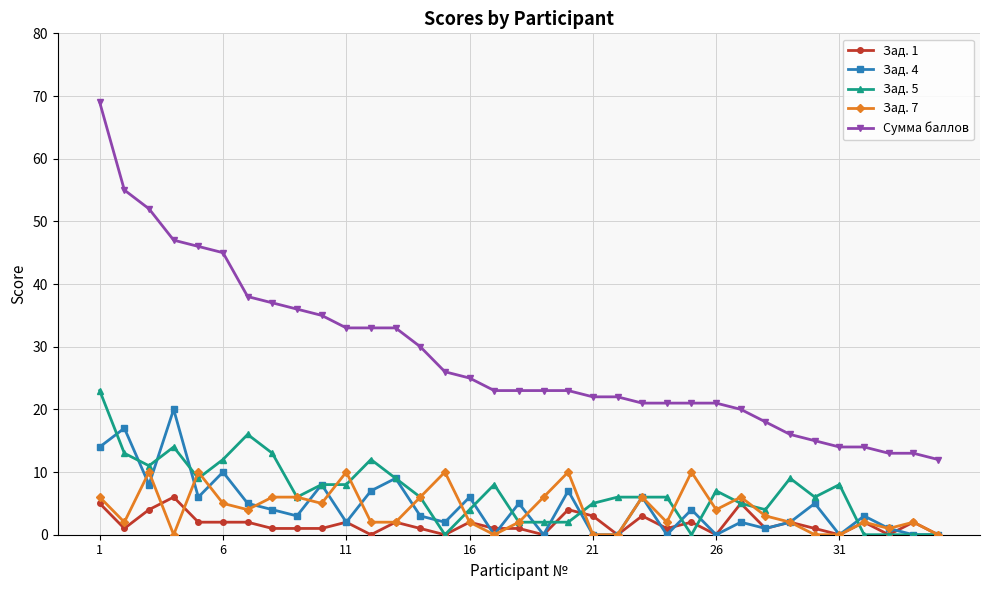

What is the difference between the second highest and minimum values in the Сумма баллов series?

43